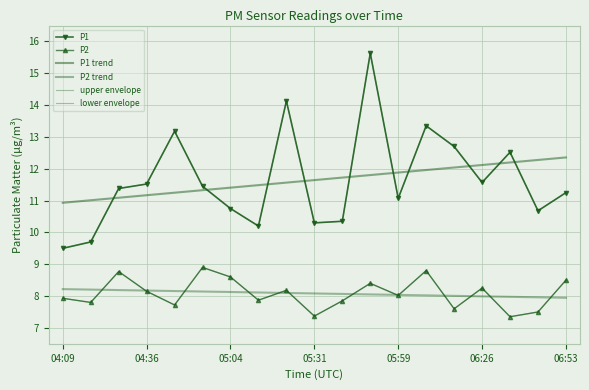

Where does the P2 trend series first go above 8?

04:09